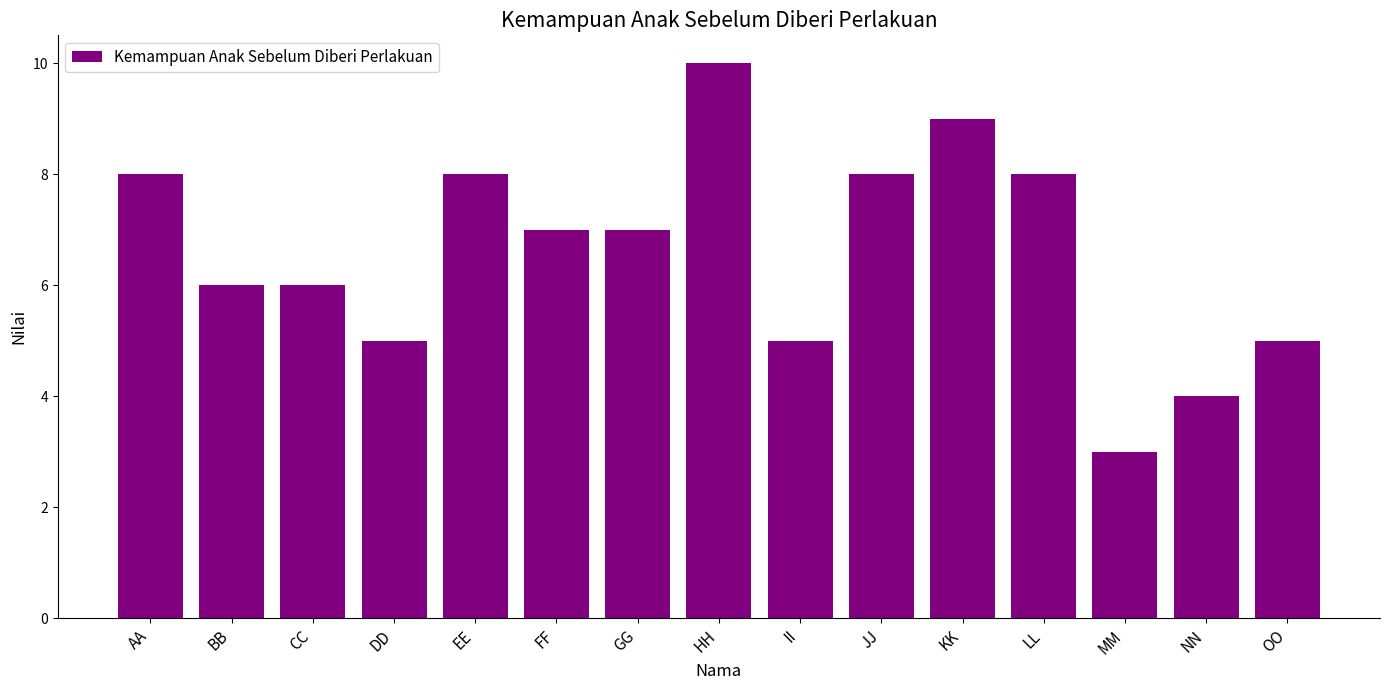

How many data points are less than 7?

7